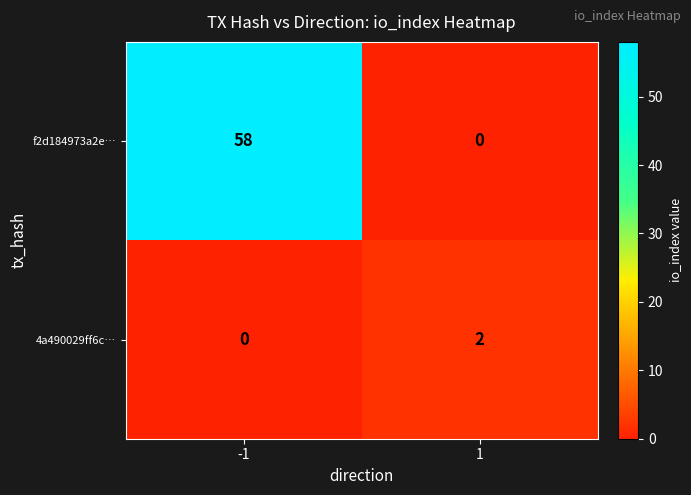

What is the approximate value of f2d184973a2e… at -1, to the nearest 10?

60